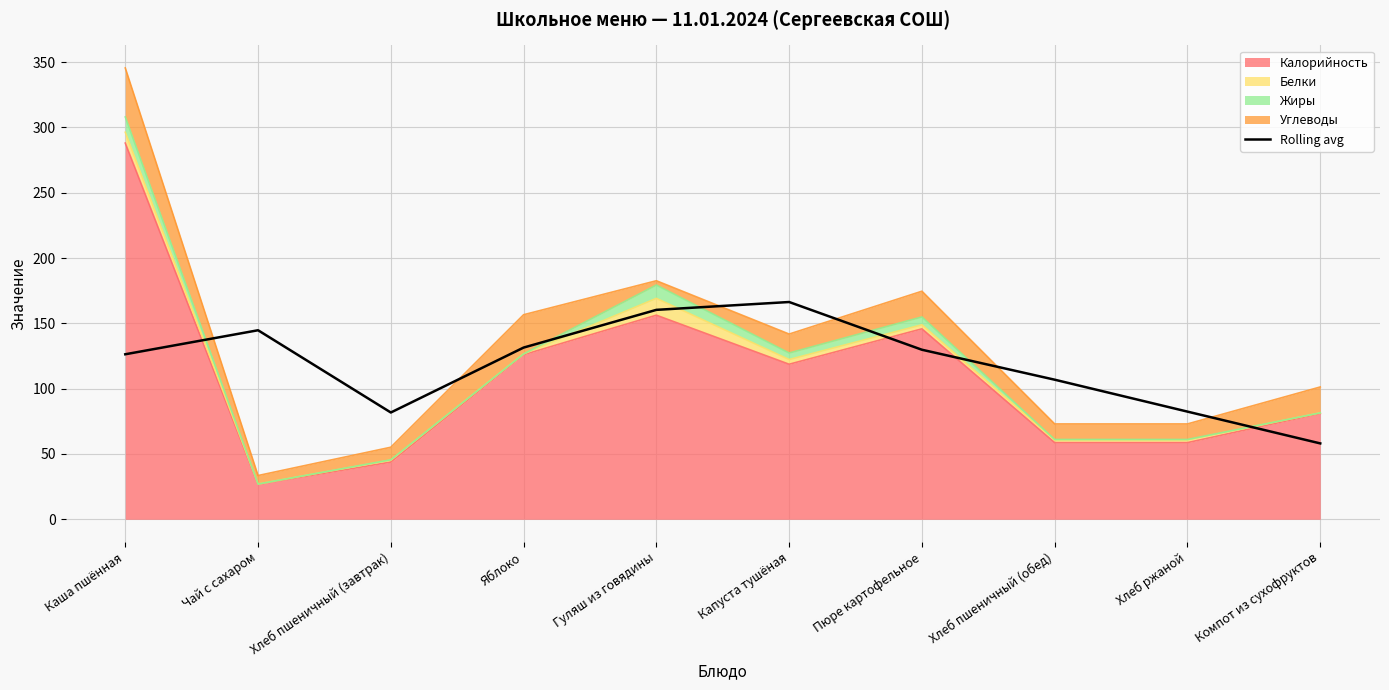

Reading right to left, what are all the values shown in this chart?

Компот из сухофруктов=58.1	Хлеб ржаной=82.4	Хлеб пшеничный (обед)=106.9	Пюре картофельное=129.8	Капуста тушёная=166.3	Гуляш из говядины=160.3	Яблоко=131.5	Хлеб пшеничный (завтрак)=81.8	Чай с сахаром=144.7	Каша пшённая=126.3